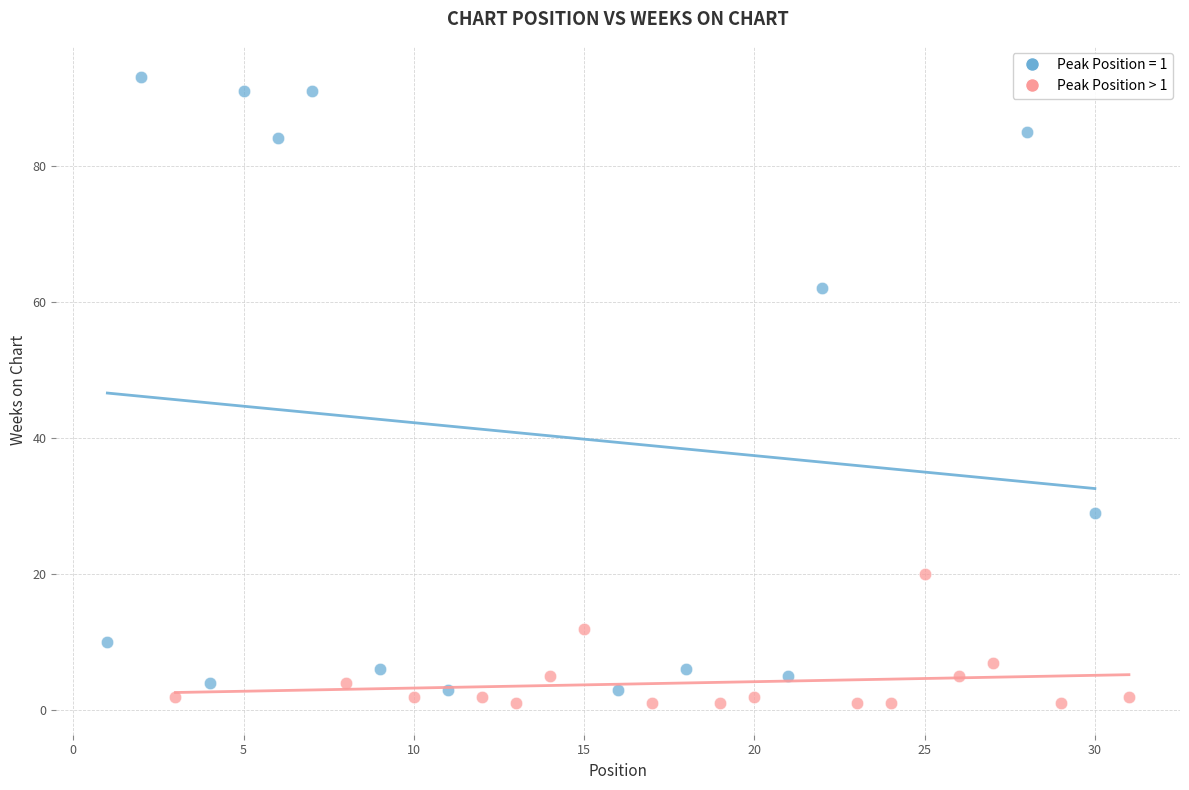

Which series contains the highest Y value?

Peak Position = 1